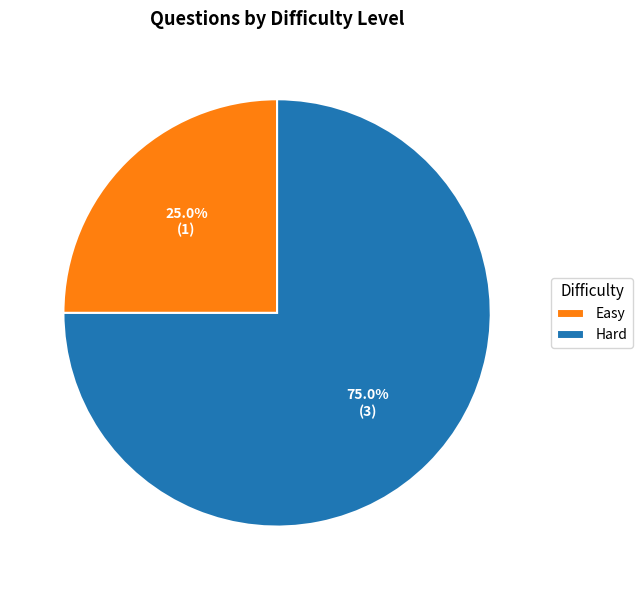

To the nearest percent, what is the combined percentage of Hard and Easy?

100%